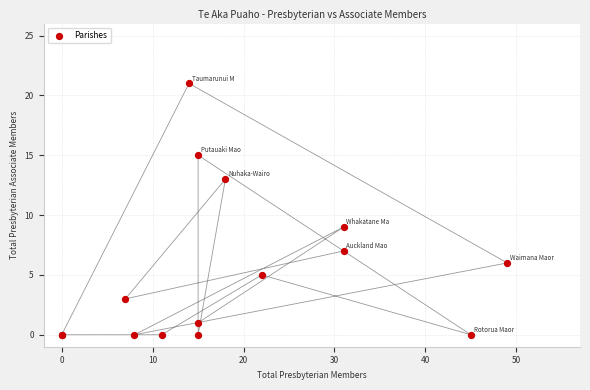

What Y value in the scatter plot is closest to 10?

9